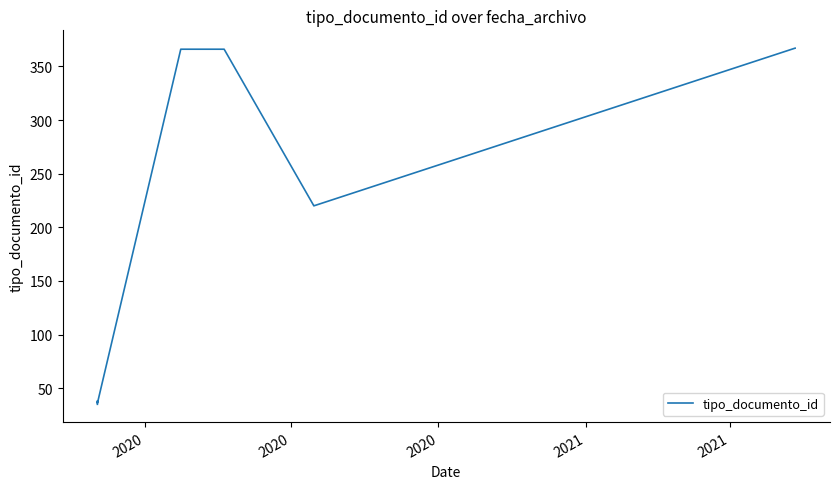

Reading right to left, transcribe all the data shown in this chart.

367	367	367	220	220	366	366	36	38	35